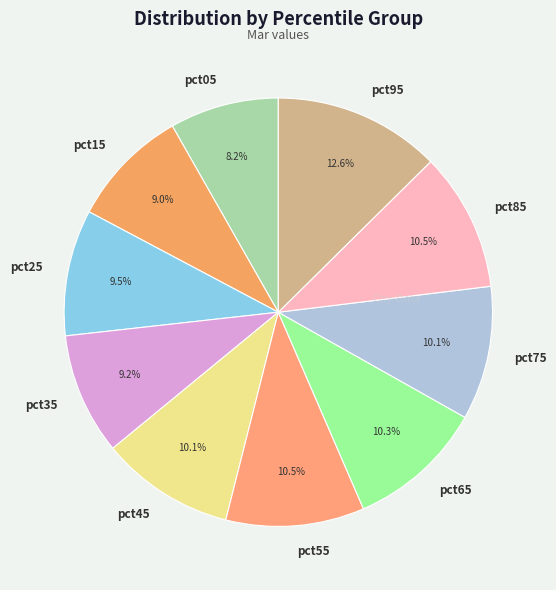

Which slice is the largest?

pct95